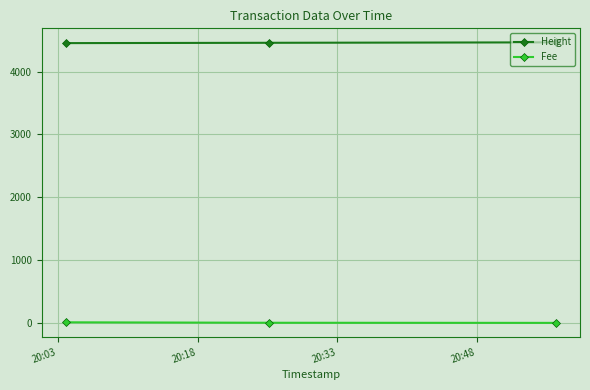

What is the value of the Height point at the 1st from the left?

4452.0